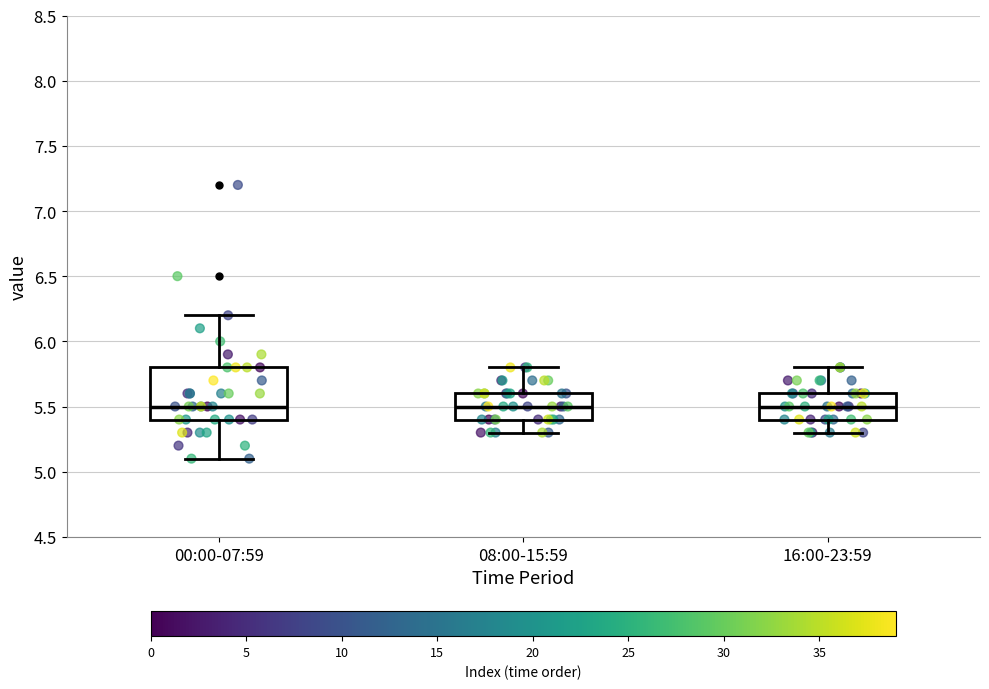

Reading left to right, read every box against the y-axis: the position of its median line, the range the box covers, and the ends of its whiskers. The values are not printed on the chart, so give them approximately, as read against the axis.

00:00-07:59: median 5.5, box 5.4 to 5.8, whiskers 5.1 to 6.2
08:00-15:59: median 5.5, box 5.4 to 5.6, whiskers 5.3 to 5.8
16:00-23:59: median 5.5, box 5.4 to 5.6, whiskers 5.3 to 5.8